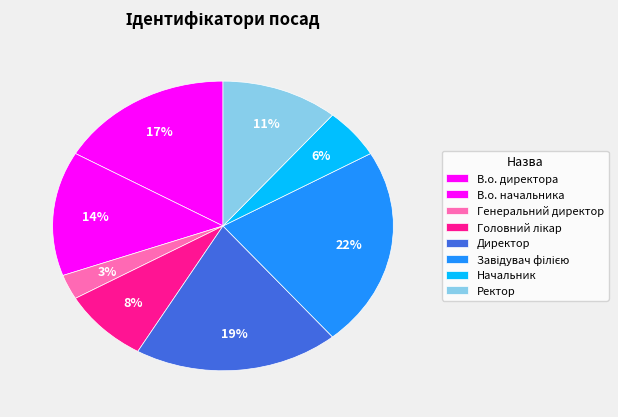

Combined, what portion of the pie is Генеральний директор and Головний лікар?

11.1%